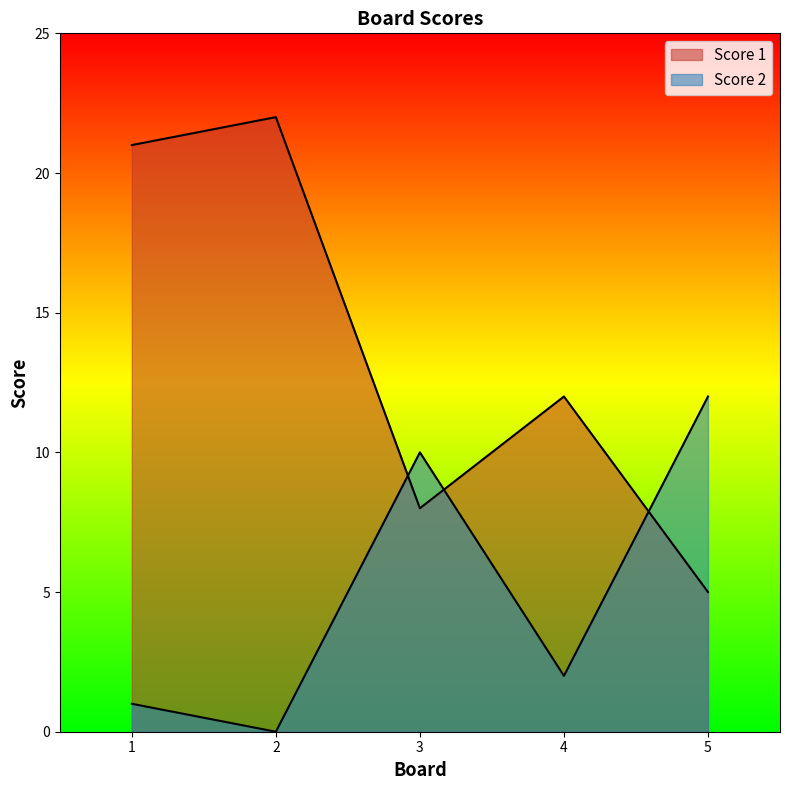

How many interior local valleys does the Score 1 series have?

1